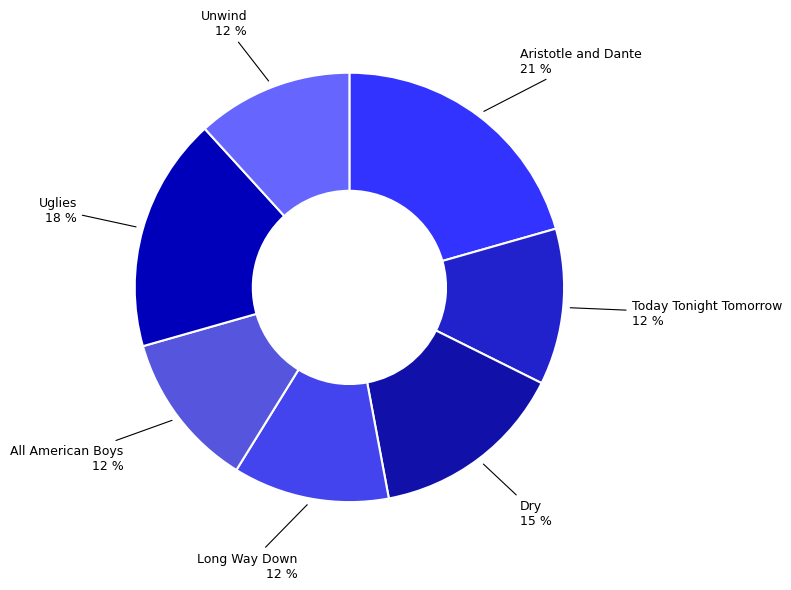

Which has a higher value, Today Tonight Tomorrow or Aristotle and Dante?

Aristotle and Dante